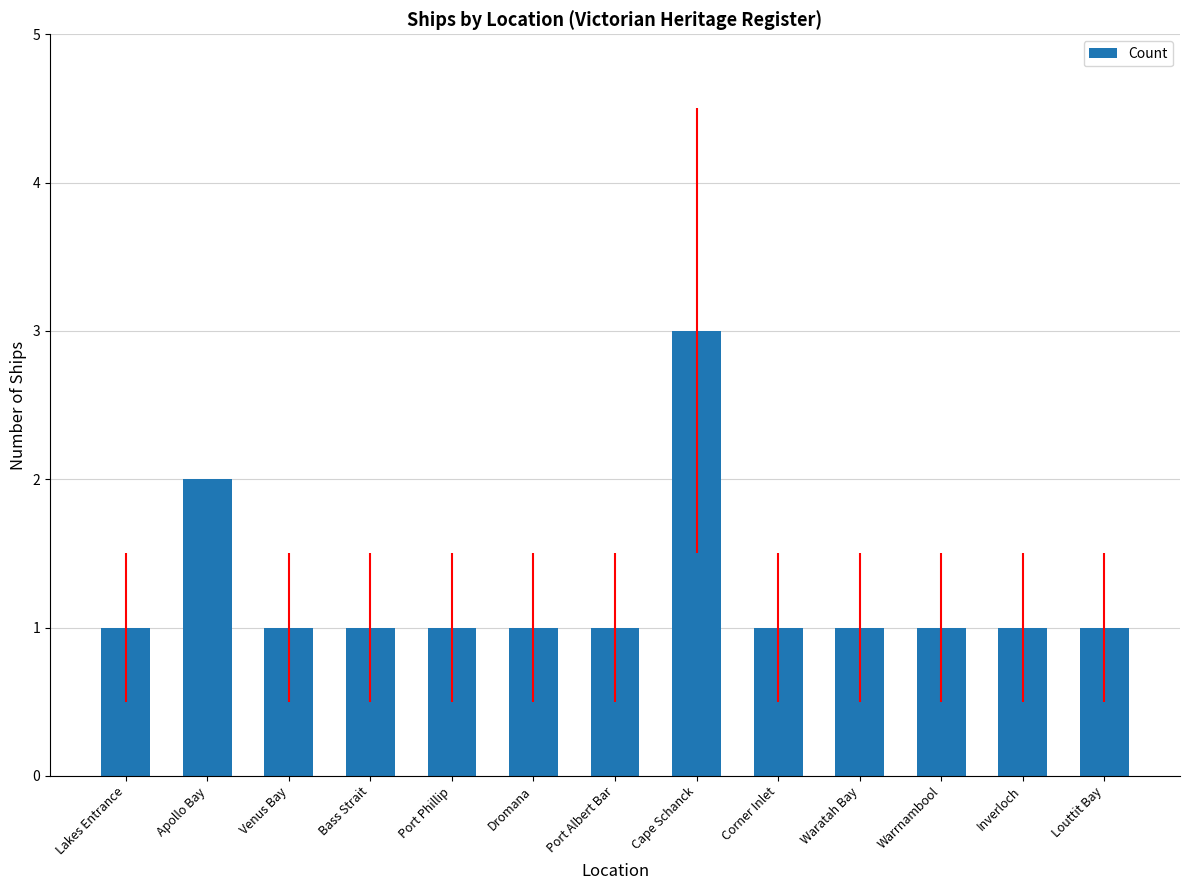

What is the label of the 4th bar from the right?

Waratah Bay